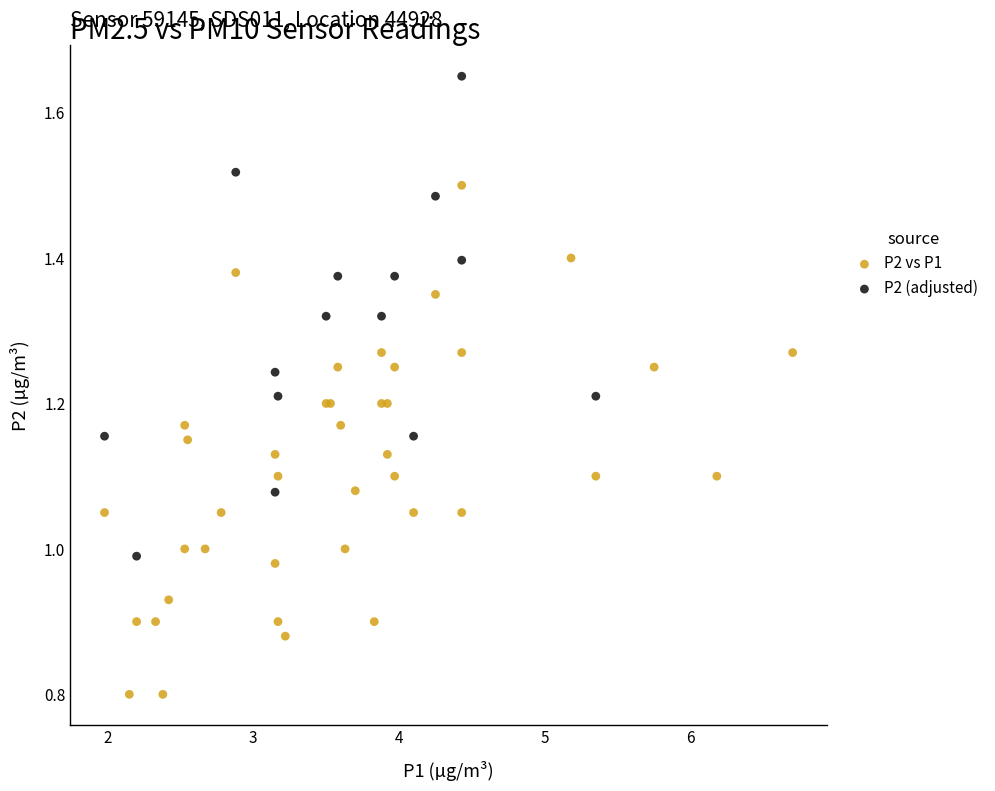

Which series has the widest spread of Y values?

P2 vs P1